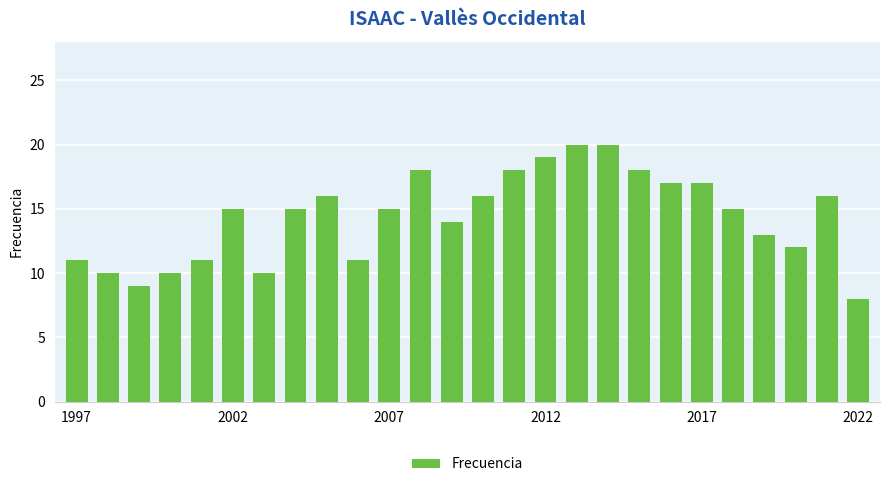

What is the minimum value shown in the chart?

8